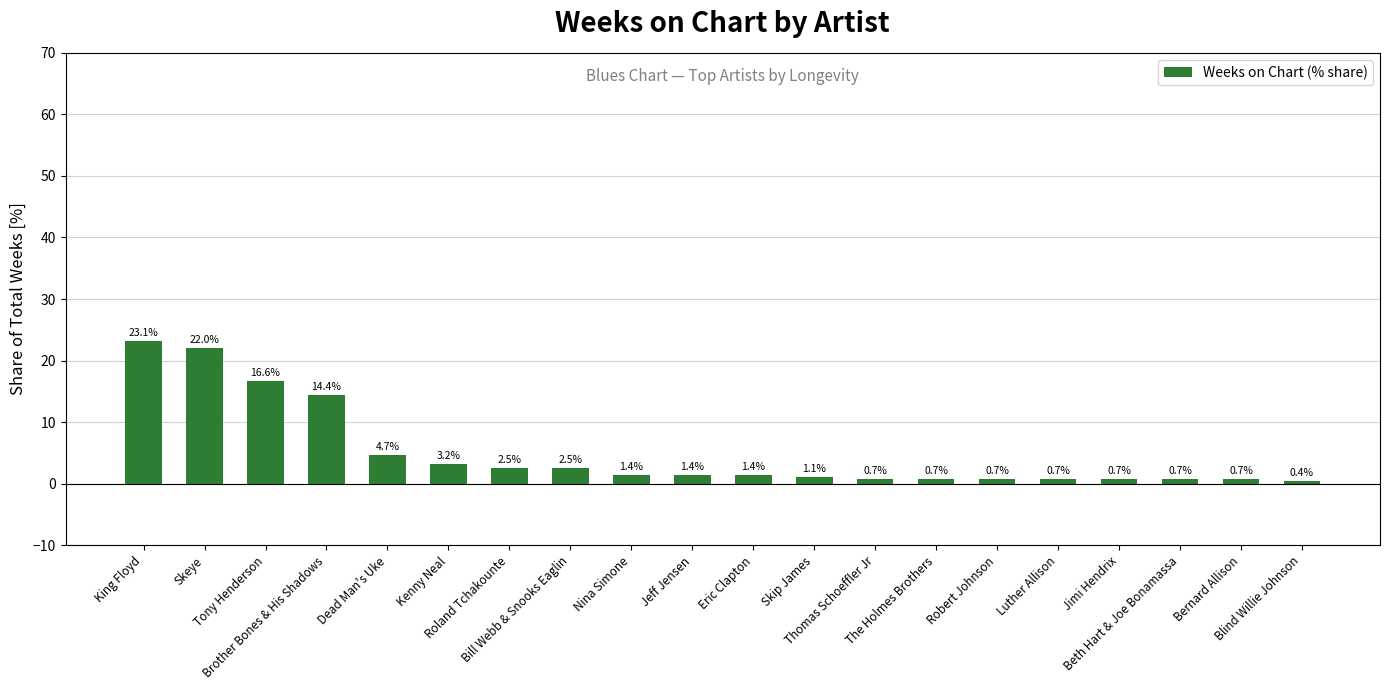

What is the smallest value displayed?

0.4